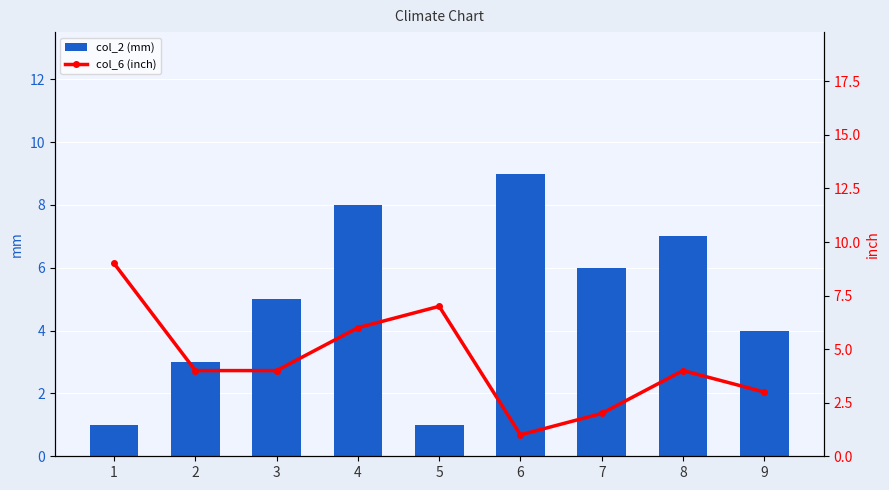

List the series in order of their overall mean, highest first.

col_2 (mm), col_6 (inch)